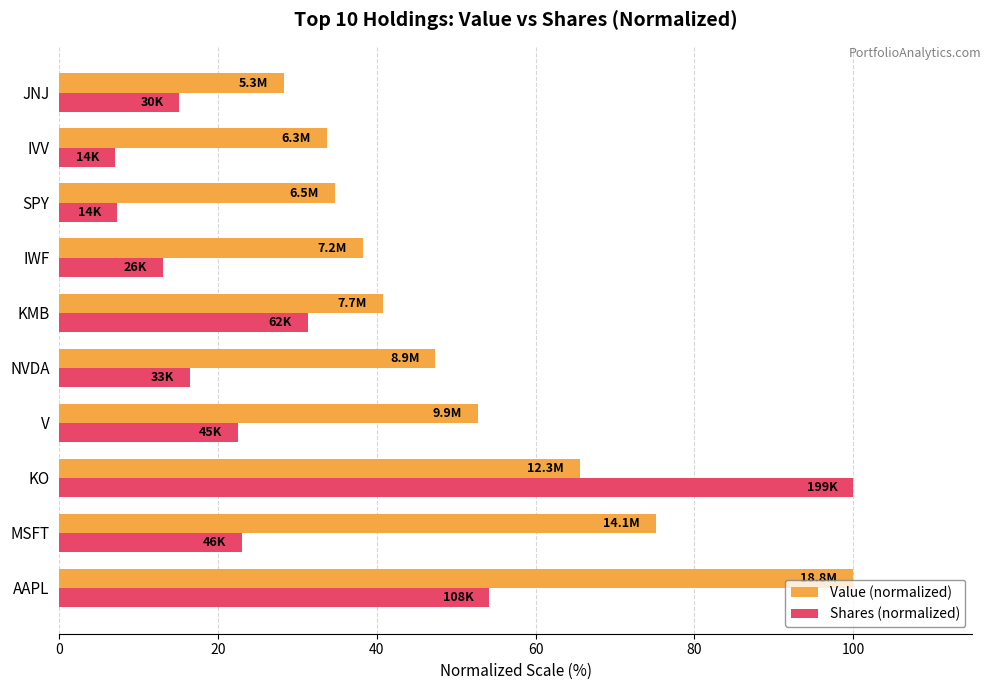

What value does the Value (normalized) series have at SPY?

34.7